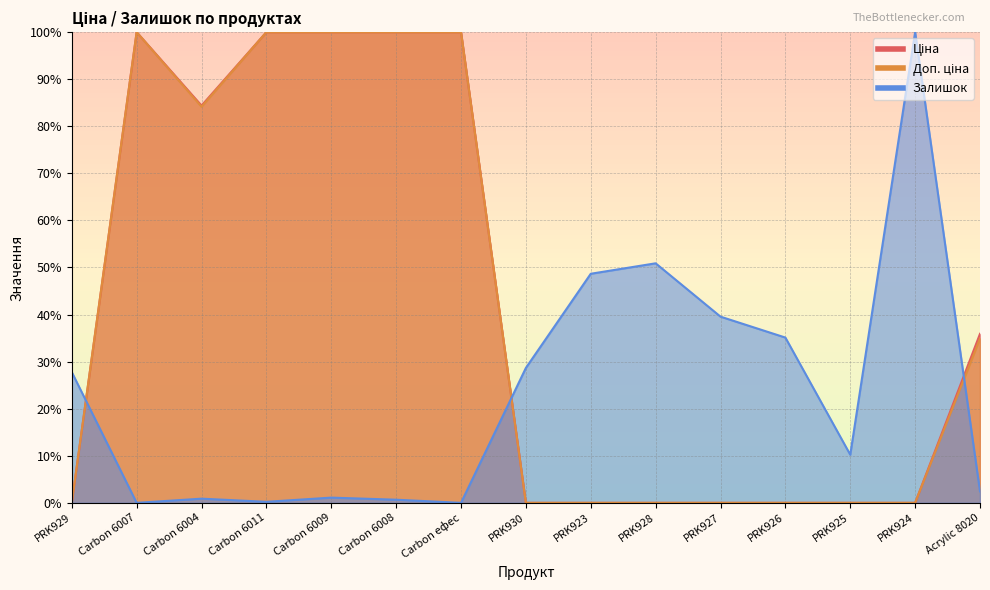

At which category does Доп. ціна reach its first local valley?

Carbon 6004